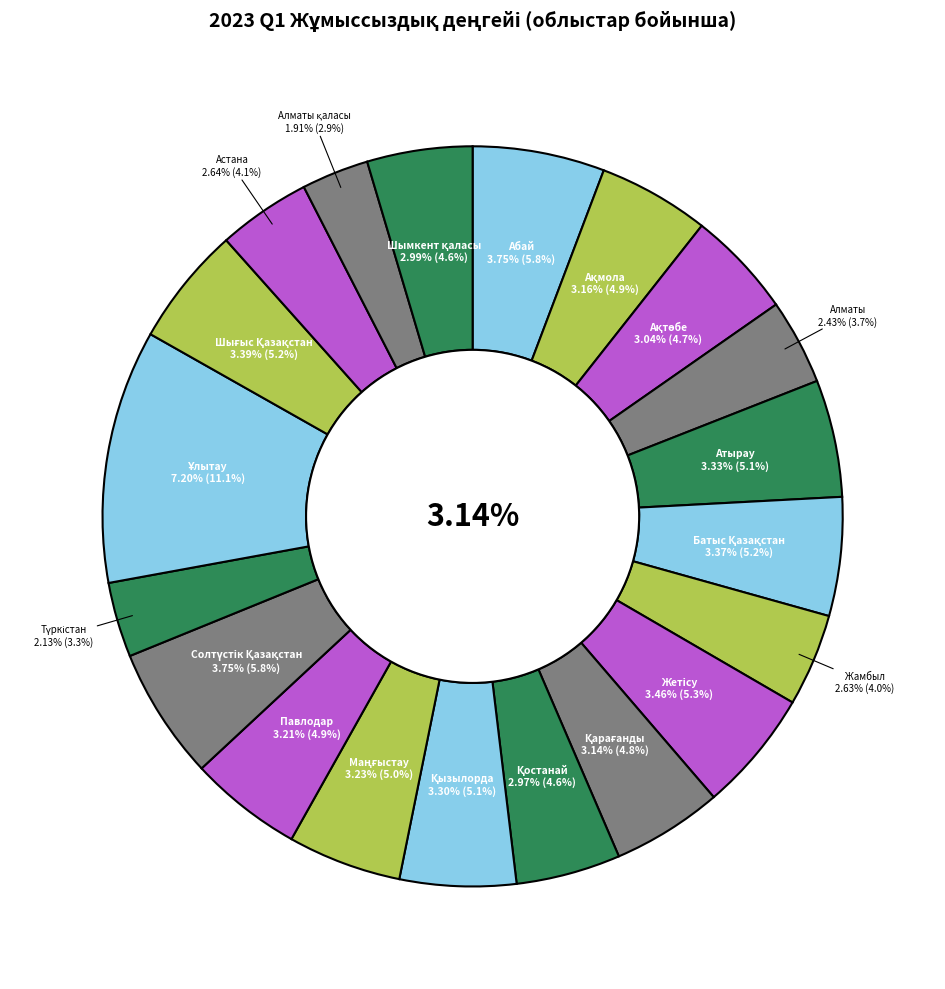

Which category has the smallest portion of the pie?

Алматы қаласы